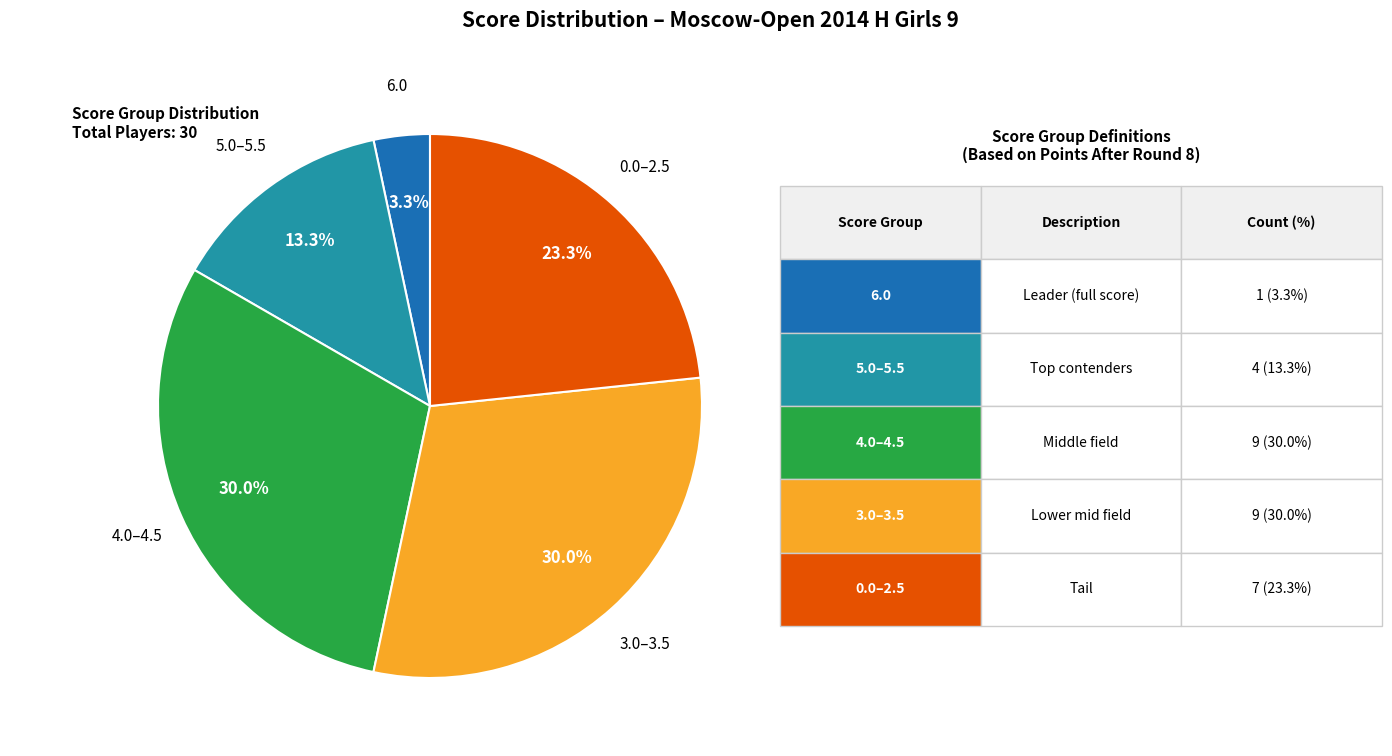

Does any single category account for the majority?

No